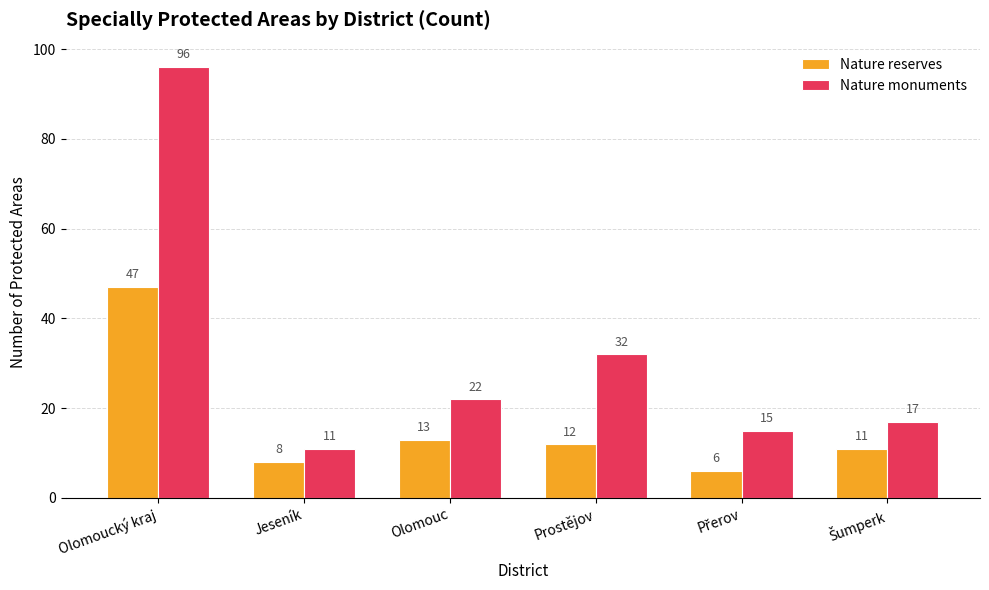

Rank the series at Prostějov from highest to lowest value.

Nature monuments, Nature reserves